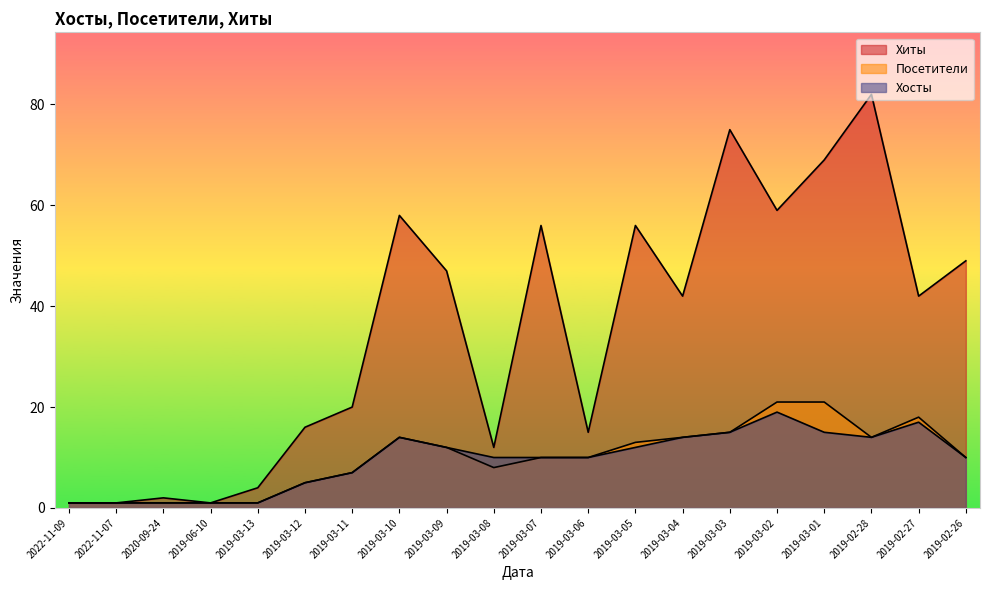

Which category has the highest value in the Хиты series?

2019-02-28